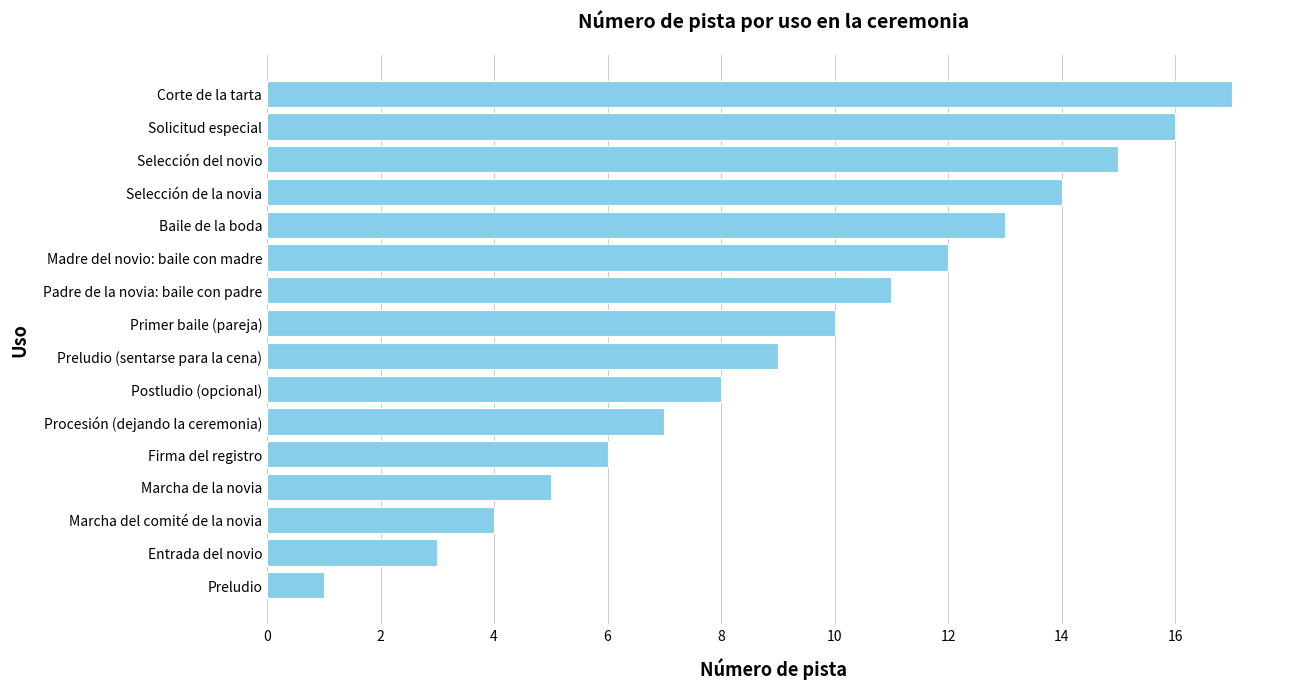

Reading bottom to top, list all the values displayed in this chart.

1	3	4	5	6	7	8	9	10	11	12	13	14	15	16	17